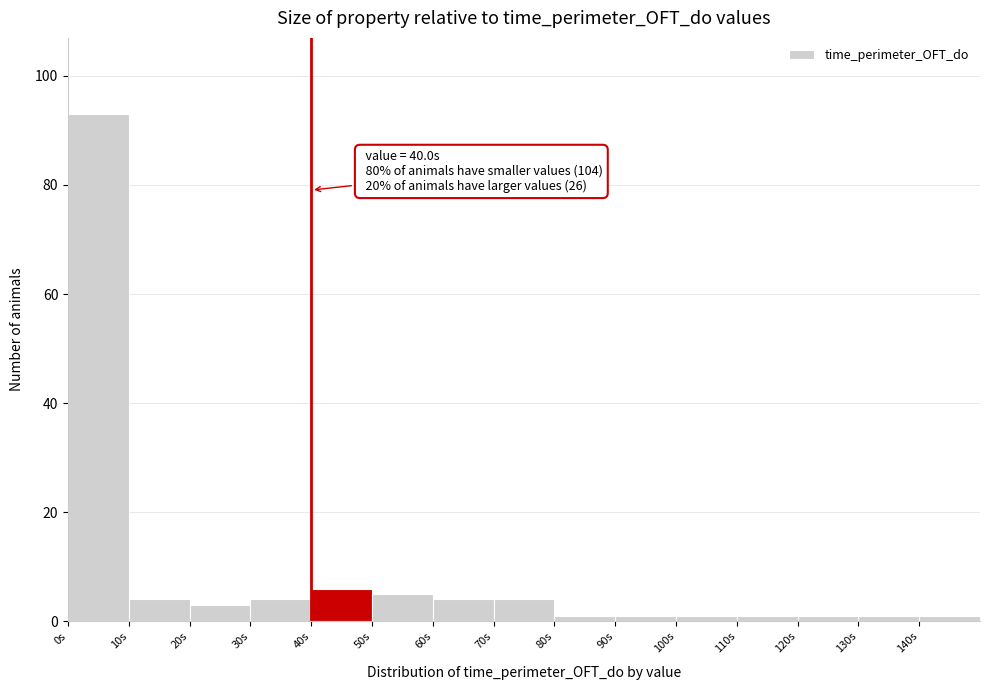

Over which range of the x-axis is the bar tallest?

0 to 10